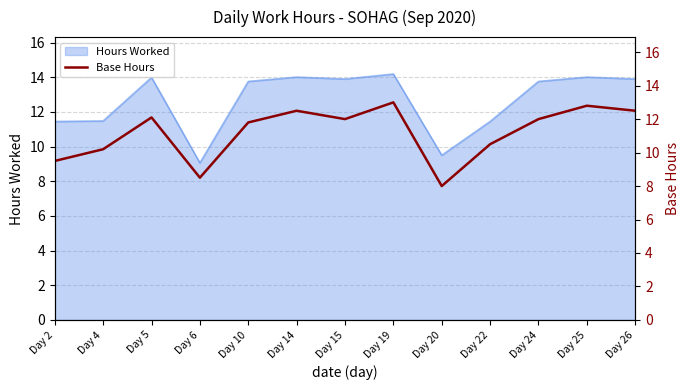

Which has a higher value, Day 20 or Day 22?

Day 22